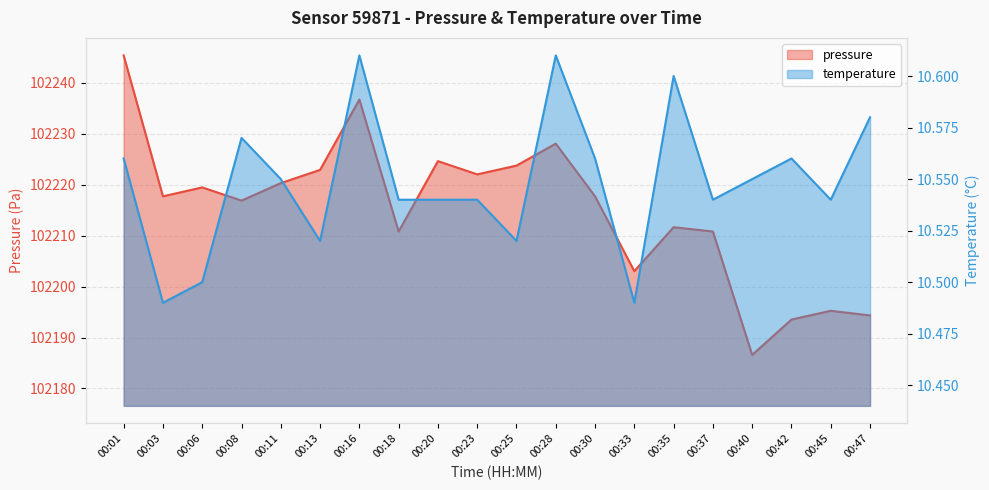

The pressure series shows 102236.7 at 00:16. True or false?

True